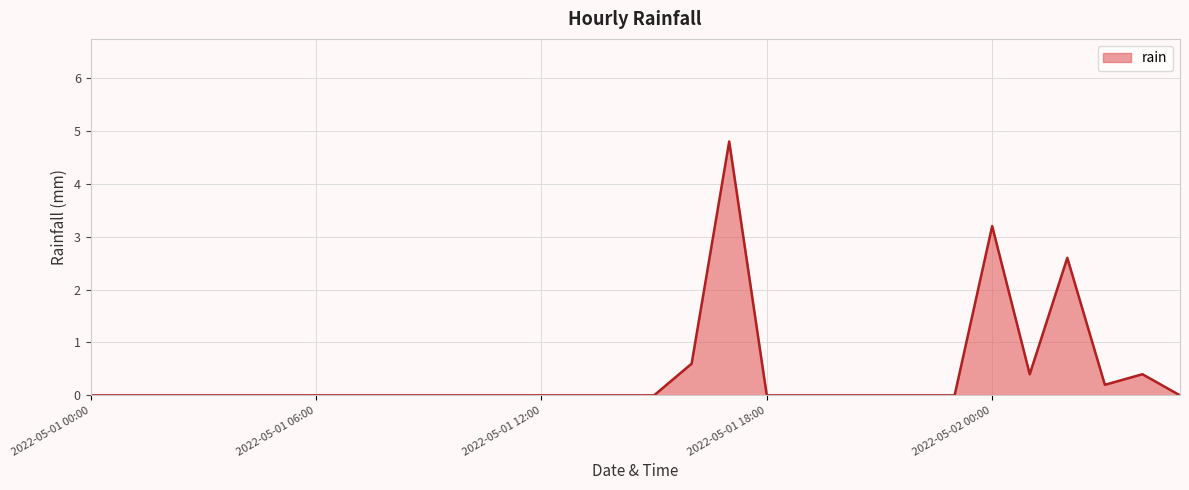

Reading right to left, transcribe all the data shown in this chart.

0.0	0.4	0.2	2.6	0.4	3.2	0.0	0.0	0.0	0.0	0.0	0.0	4.8	0.6	0.0	0.0	0.0	0.0	0.0	0.0	0.0	0.0	0.0	0.0	0.0	0.0	0.0	0.0	0.0	0.0